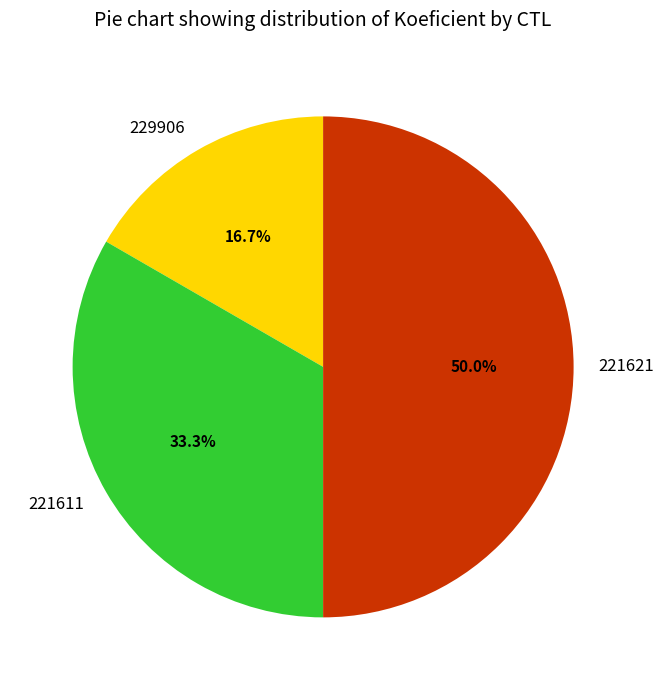

How much of the chart is everything except 221621?

50.0%